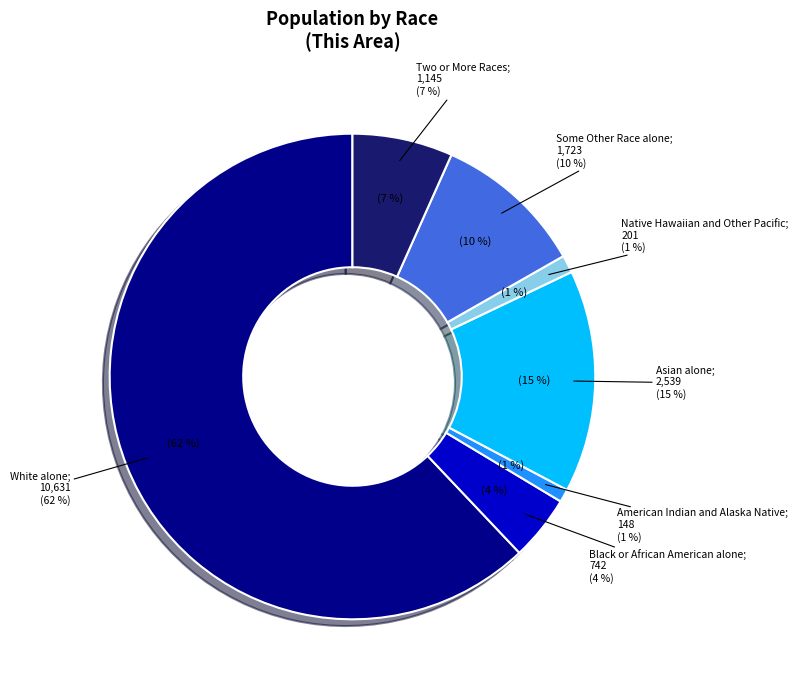

How many segments does this pie chart have?

7